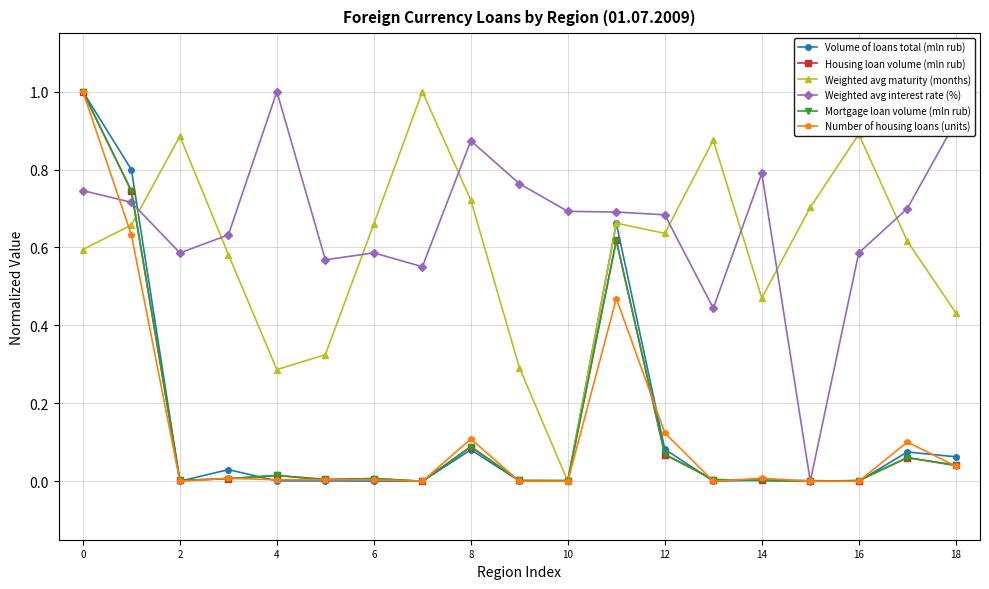

True or false: Number of housing loans (units) has more than 0 interior local peaks.

True